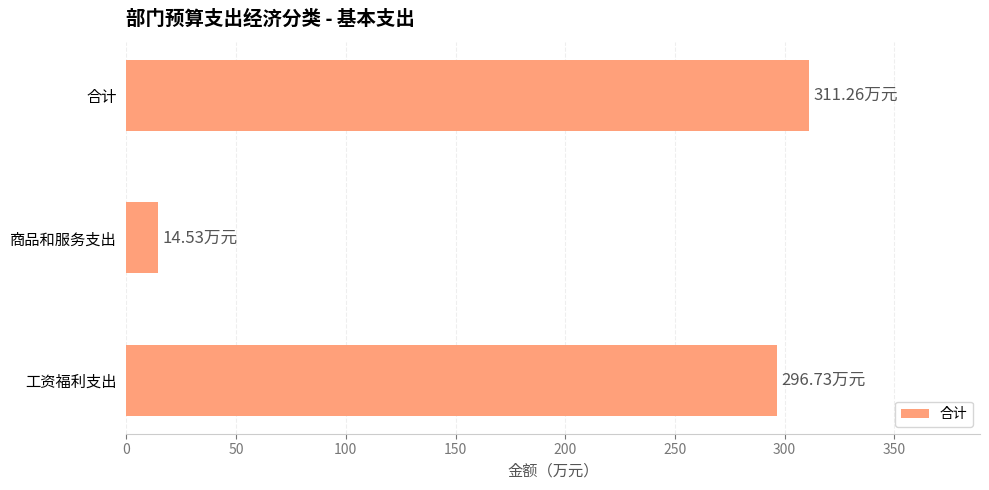

Rank the categories by value from lowest to highest.

商品和服务支出, 工资福利支出, 合计